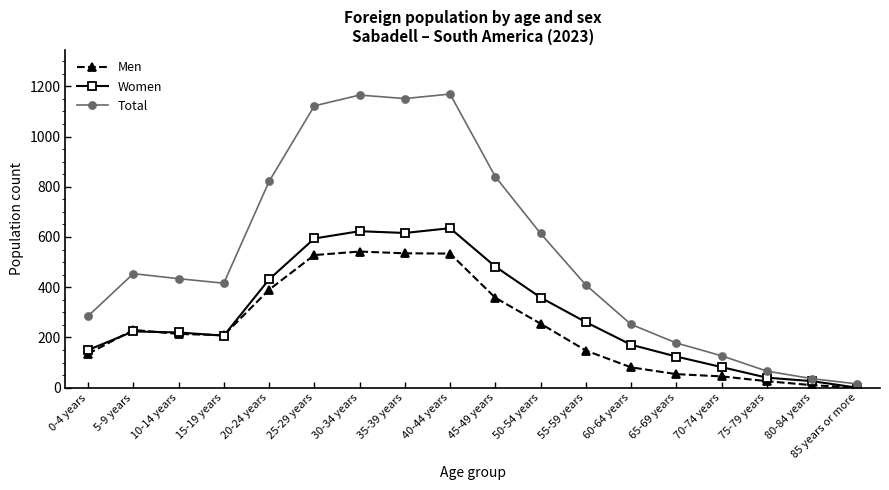

How many lines are shown in the chart?

3